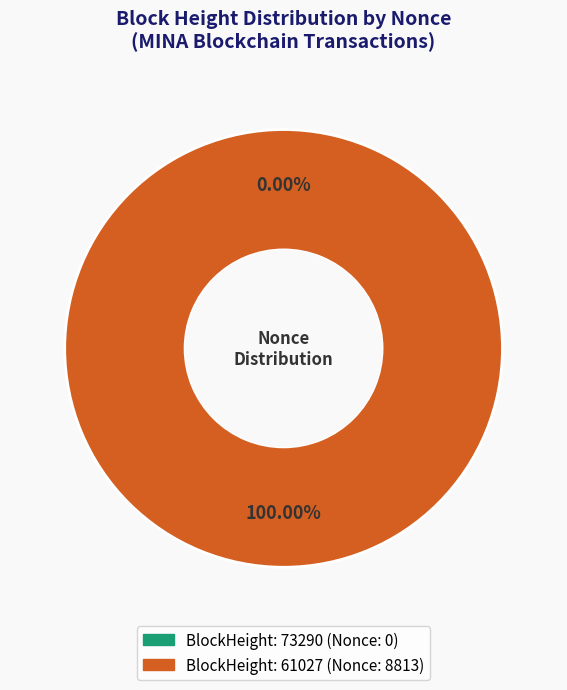

What is the total percentage of 61027 and 73290?

100.0%